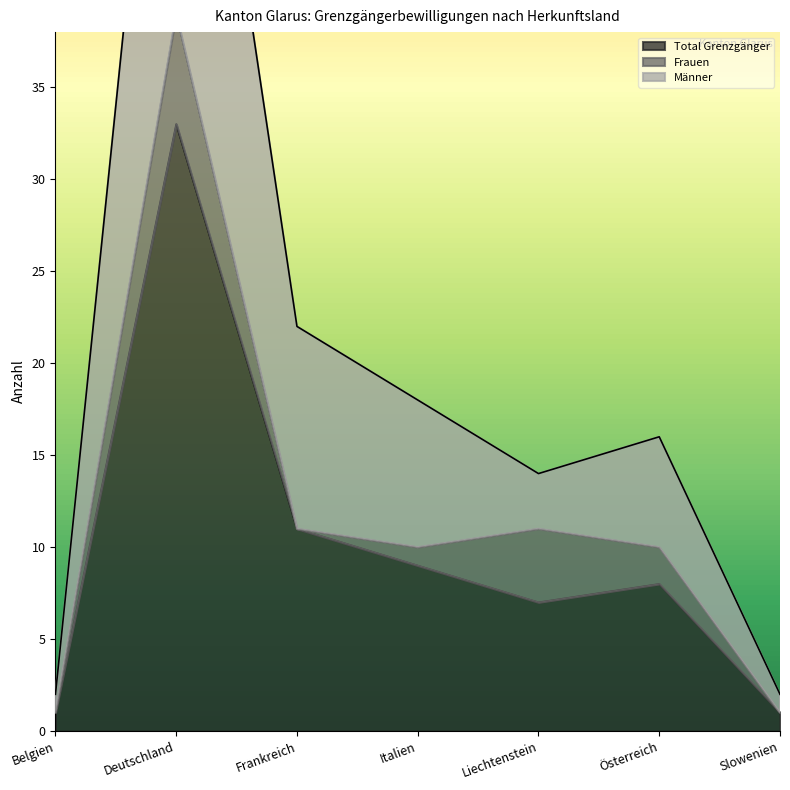

At how many categories does at least one series exceed 35?

1